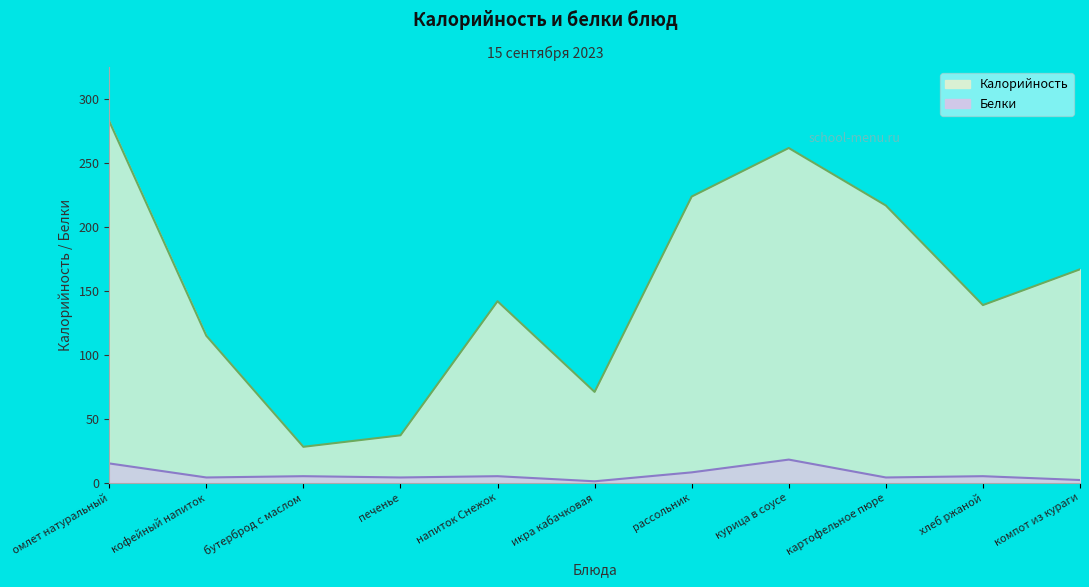

Does the chart display data point markers on the line(s)?

No